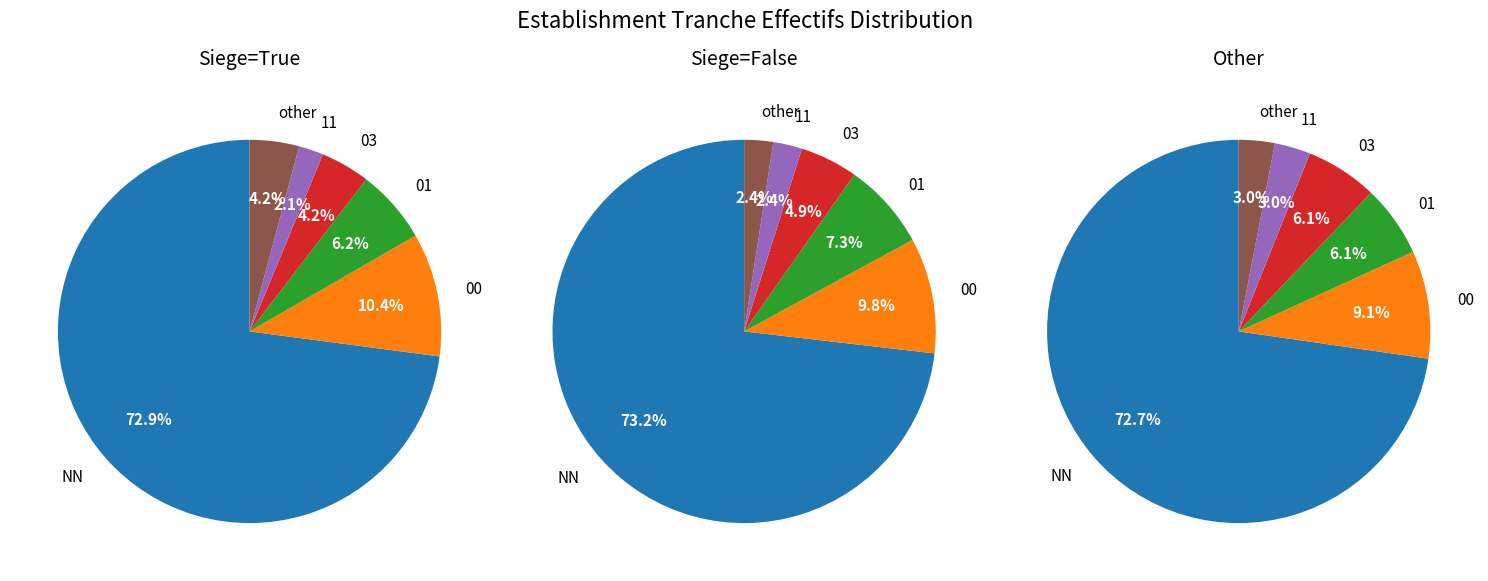

Which slice is the smallest?

11